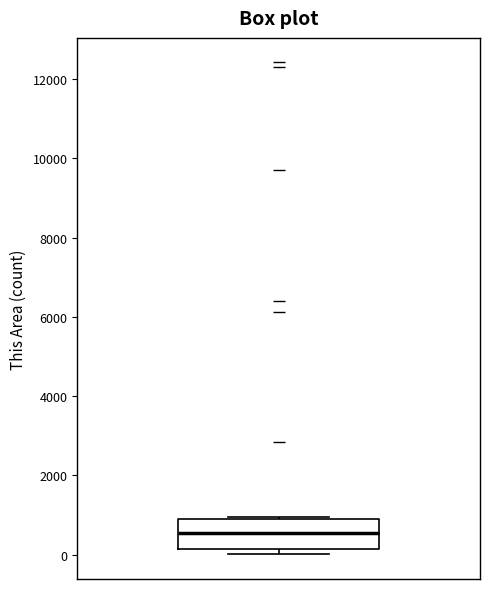

Transcribe this box plot: give where the median line is, the range the box spans, and where the two whiskers end, as read against the y-axis. The values are not printed on the chart, so give them approximately, as read against the axis.

median 600, box 200 to 1000, whiskers 0 to 1000